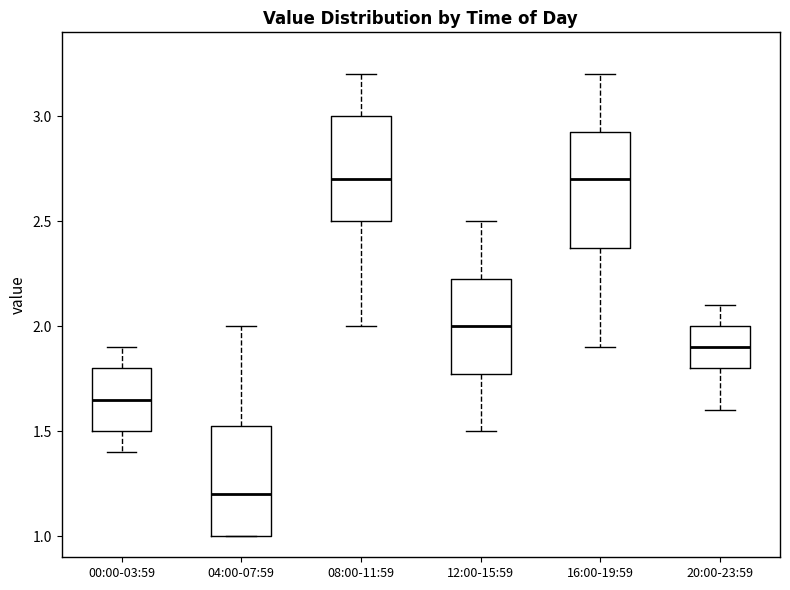

Where is the lower edge of the box for 00:00-03:59 on the y-axis? The values are not printed on the chart, so give them approximately, as read against the axis.

1.50